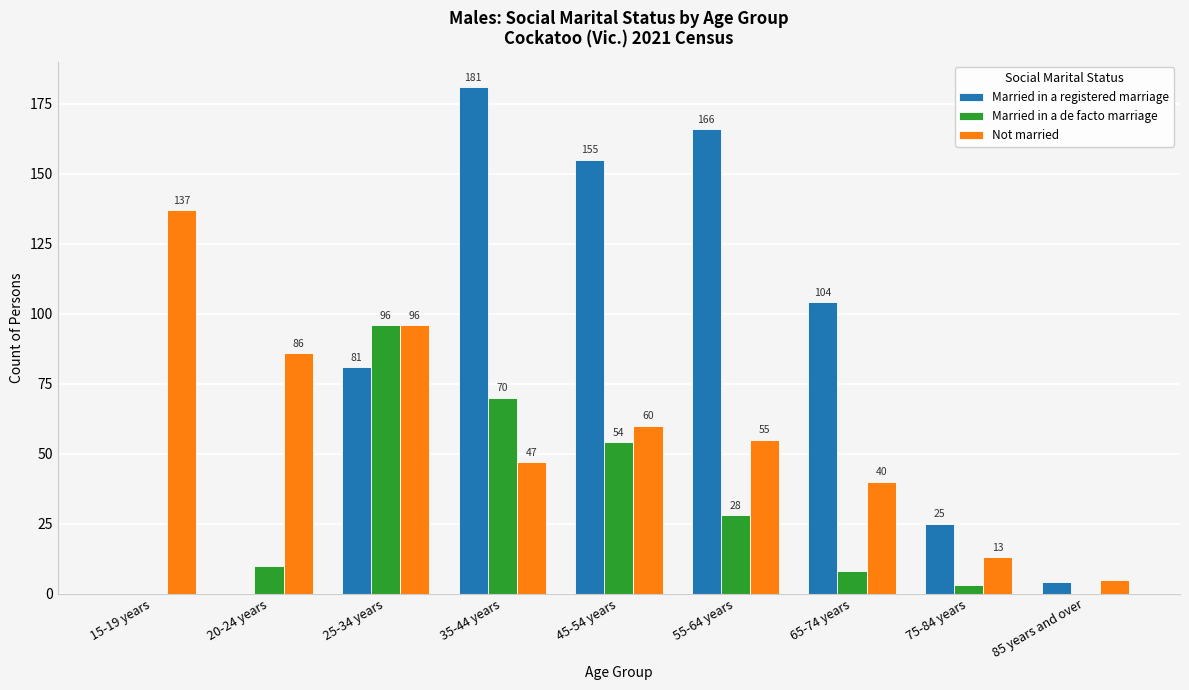

Does the chart contain stacked bars?

No